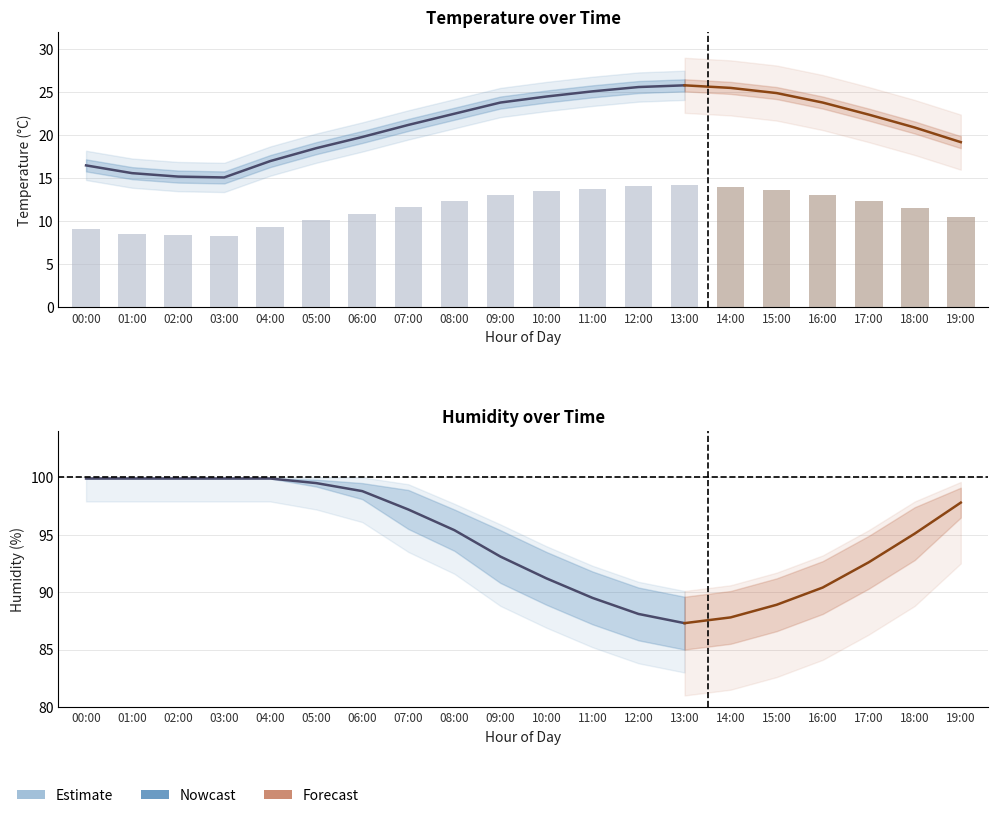

How many values in the humidity series are below 98?

7